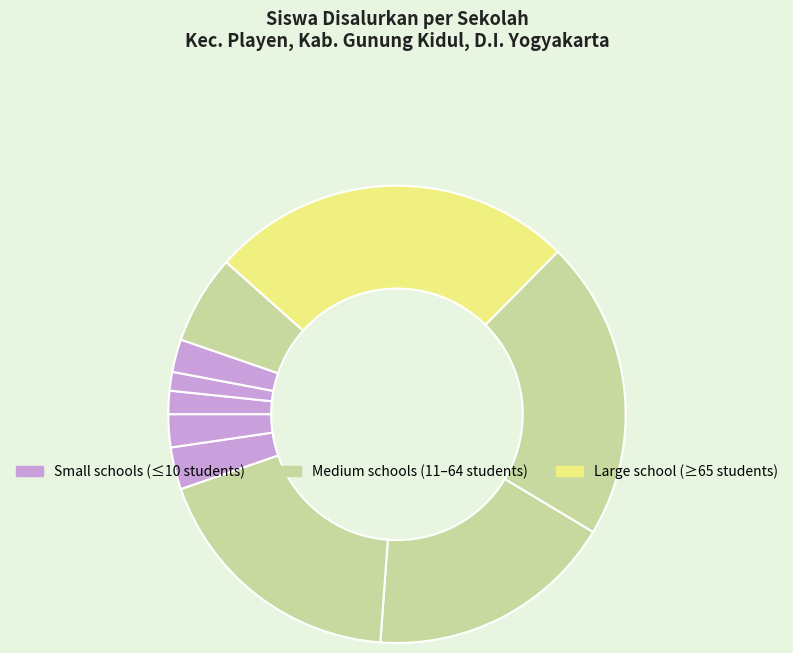

Count the number of slices in the pie.

10